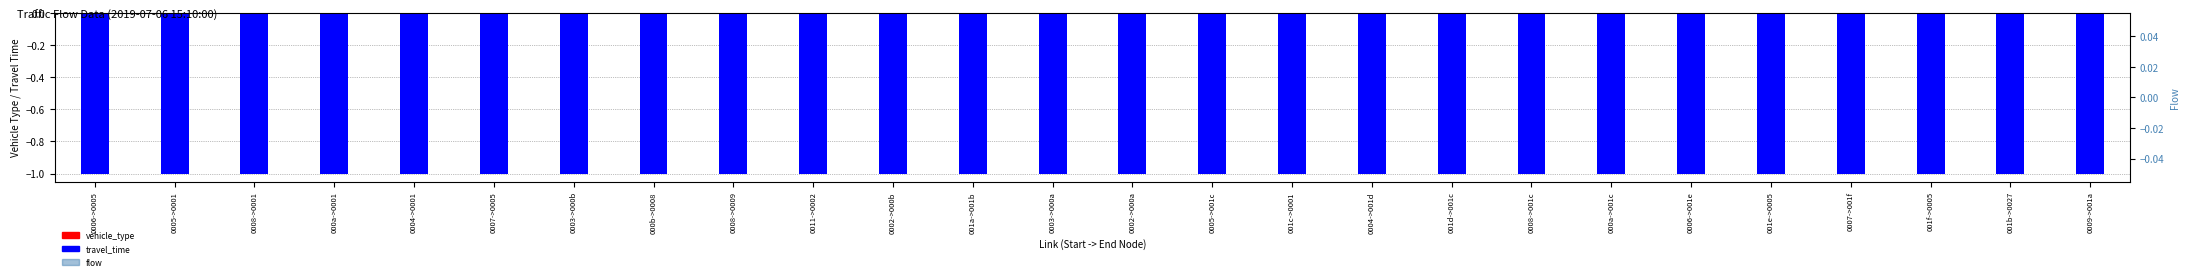

Reading left to right, list all the values displayed in this chart.

vehicle_type: 0006->0005=0	0005->0001=0	0008->0001=0	000a->0001=0	0004->0001=0	0007->0005=0	0003->000b=0	000b->0008=0	0008->0009=0	0011->0002=0	0002->000b=0	001a->001b=0	0003->000a=0	0002->000a=0	0005->001c=0	001c->0001=0	0004->001d=0	001d->001c=0	0008->001c=0	000a->001c=0	0006->001e=0	001e->0005=0	0007->001f=0	001f->0005=0	001b->0027=0	0009->001a=0
travel_time: 0006->0005=-1	0005->0001=-1	0008->0001=-1	000a->0001=-1	0004->0001=-1	0007->0005=-1	0003->000b=-1	000b->0008=-1	0008->0009=-1	0011->0002=-1	0002->000b=-1	001a->001b=-1	0003->000a=-1	0002->000a=-1	0005->001c=-1	001c->0001=-1	0004->001d=-1	001d->001c=-1	0008->001c=-1	000a->001c=-1	0006->001e=-1	001e->0005=-1	0007->001f=-1	001f->0005=-1	001b->0027=-1	0009->001a=-1
flow: 0006->0005=0	0005->0001=0	0008->0001=0	000a->0001=0	0004->0001=0	0007->0005=0	0003->000b=0	000b->0008=0	0008->0009=0	0011->0002=0	0002->000b=0	001a->001b=0	0003->000a=0	0002->000a=0	0005->001c=0	001c->0001=0	0004->001d=0	001d->001c=0	0008->001c=0	000a->001c=0	0006->001e=0	001e->0005=0	0007->001f=0	001f->0005=0	001b->0027=0	0009->001a=0